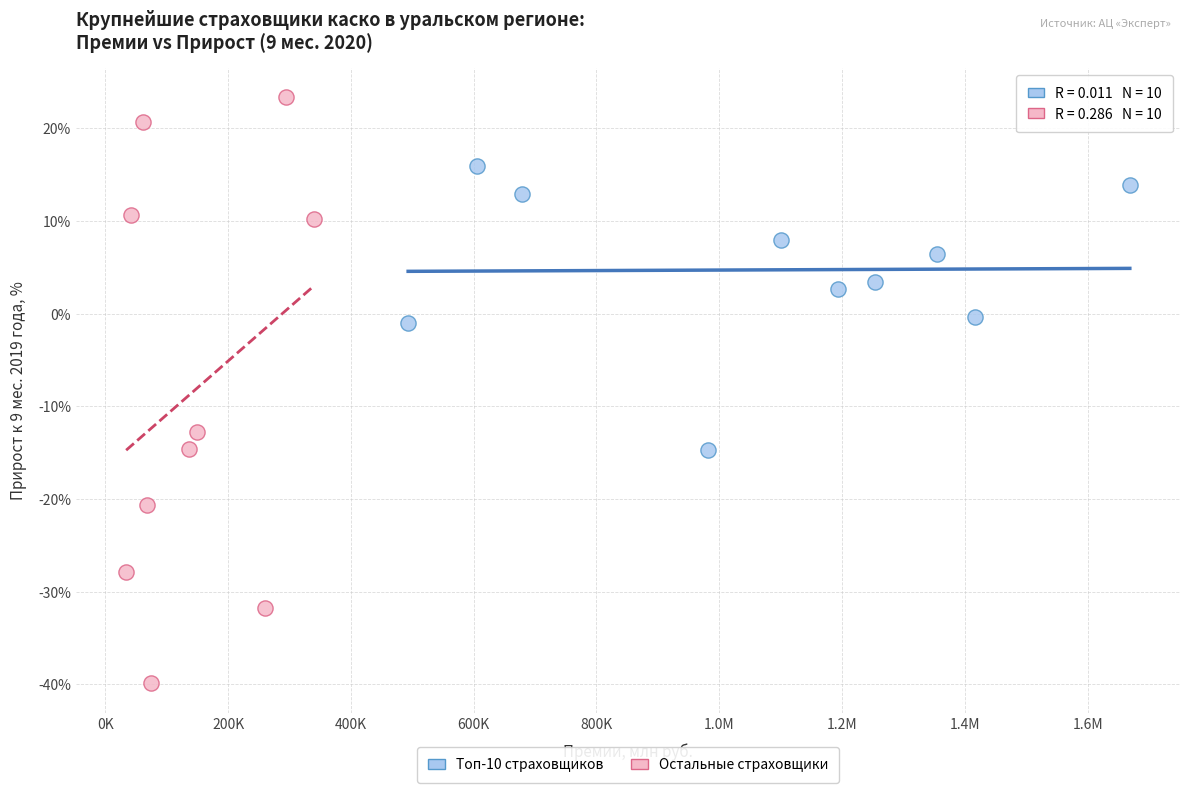

Which series has the largest Y range (max minus min)?

Остальные страховщики